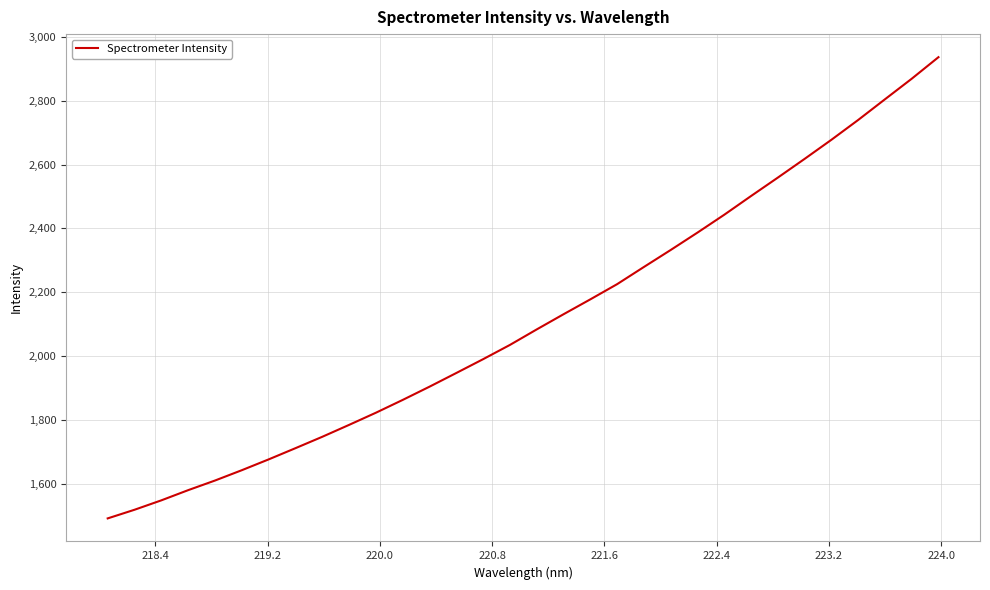

Count the number of values greater than 2084.

16